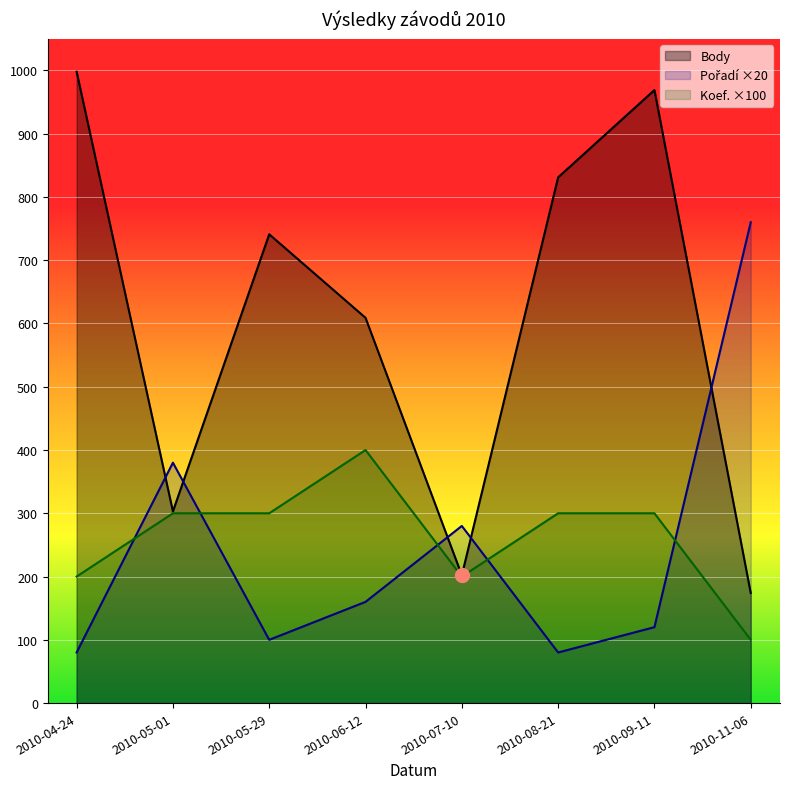

What are all the series names shown in the legend?

Body, Pořadí ×20, Koef. ×100